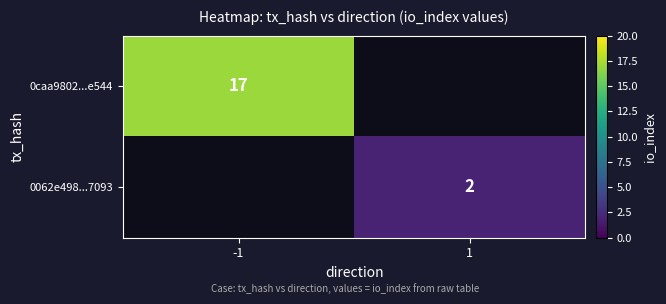

Is it true that 0062e498...7093 equals 2 at 1?

True